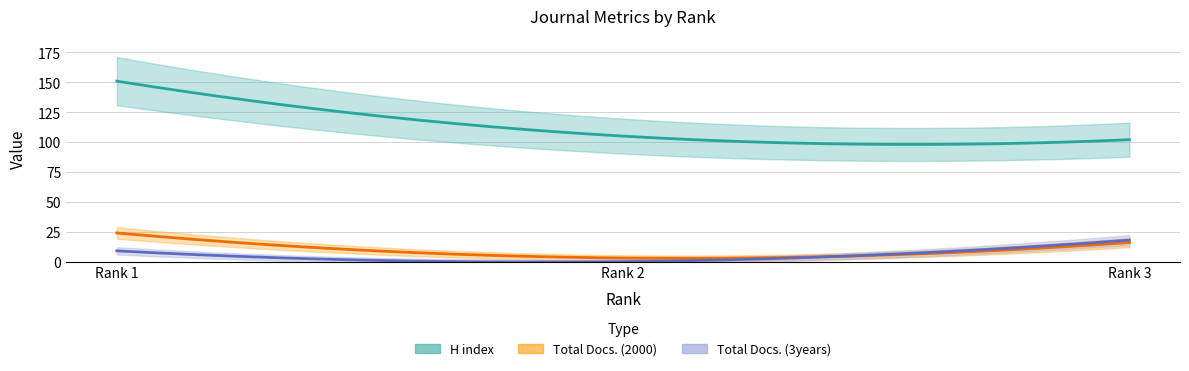

What is the sum of the Total Docs. (3years) values at 3 and 1?

27